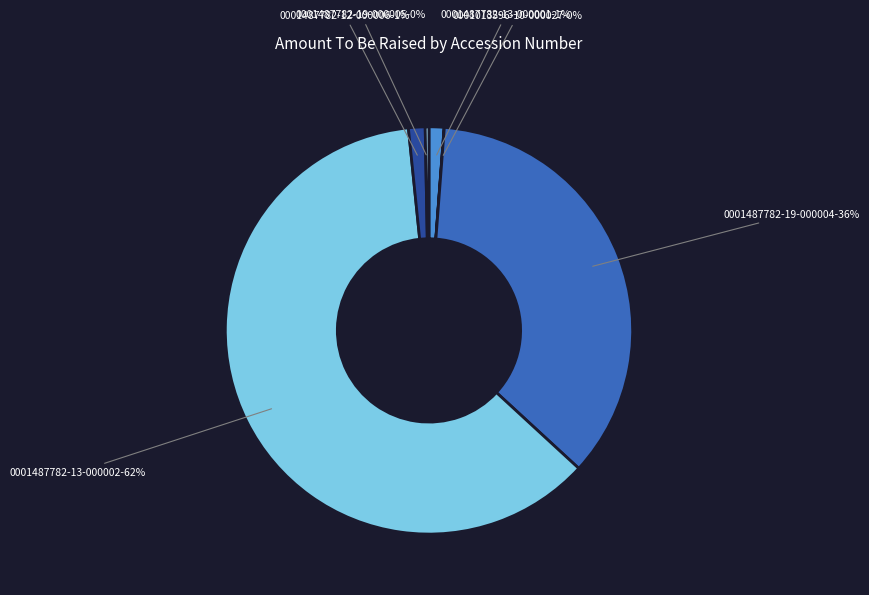

To the nearest percent, what portion does 0001487782-12-000006 represent?

1%